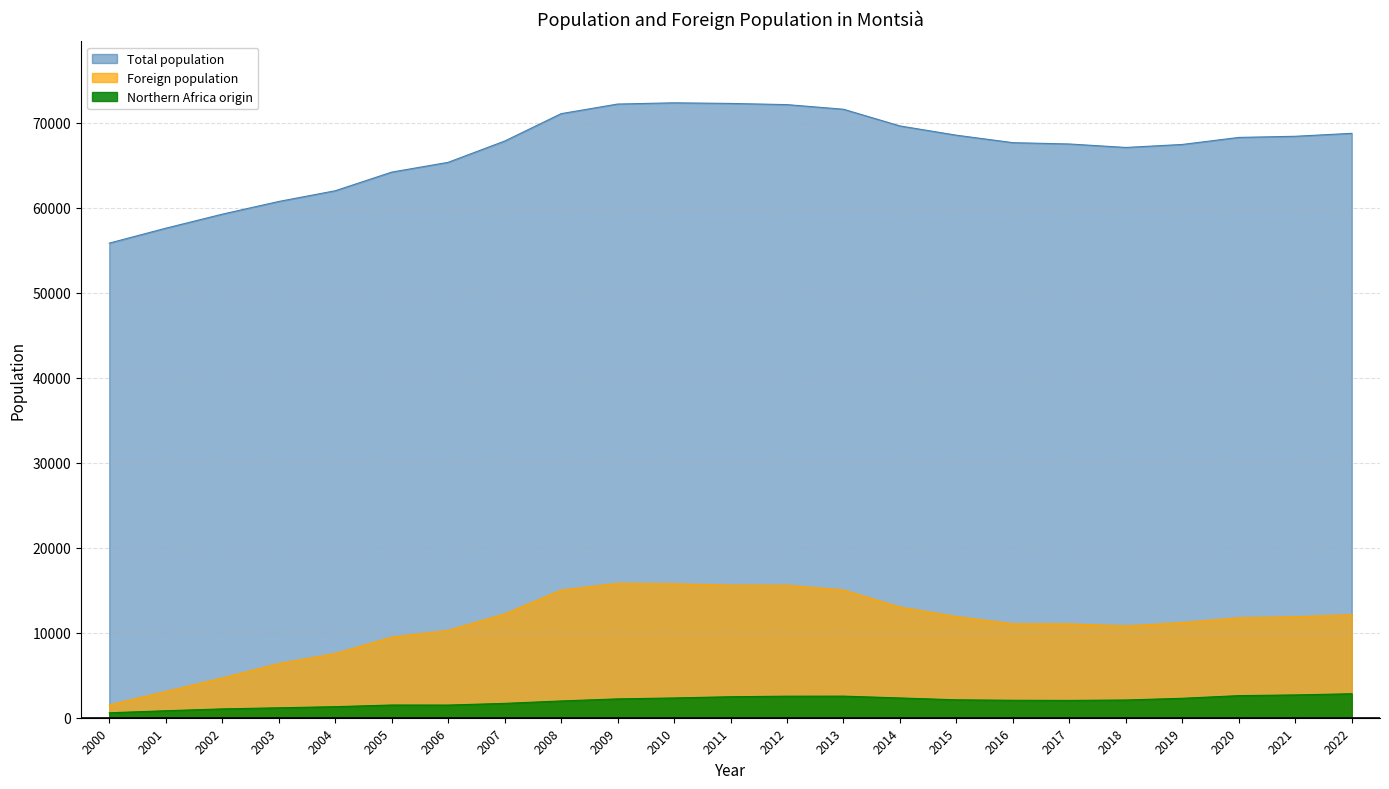

Reading left to right, what are all the values shown in this chart?

Total population: 2000=55828	2001=57584	2002=59234	2003=60728	2004=61989	2005=64181	2006=65333	2007=67834	2008=71058	2009=72189	2010=72333	2011=72261	2012=72121	2013=71577	2014=69613	2015=68524	2016=67646	2017=67491	2018=67083	2019=67436	2020=68263	2021=68397	2022=68744
Foreign population: 2000=1497	2001=3084	2002=4673	2003=6370	2004=7548	2005=9472	2006=10278	2007=12208	2008=15008	2009=15808	2010=15758	2011=15600	2012=15584	2013=15025	2014=13017	2015=11897	2016=11048	2017=11042	2018=10796	2019=11197	2020=11751	2021=11881	2022=12126
Northern Africa origin: 2000=581	2001=824	2002=1038	2003=1169	2004=1301	2005=1496	2006=1491	2007=1688	2008=1973	2009=2215	2010=2326	2011=2470	2012=2534	2013=2540	2014=2327	2015=2107	2016=2053	2017=2036	2018=2086	2019=2285	2020=2600	2021=2683	2022=2822